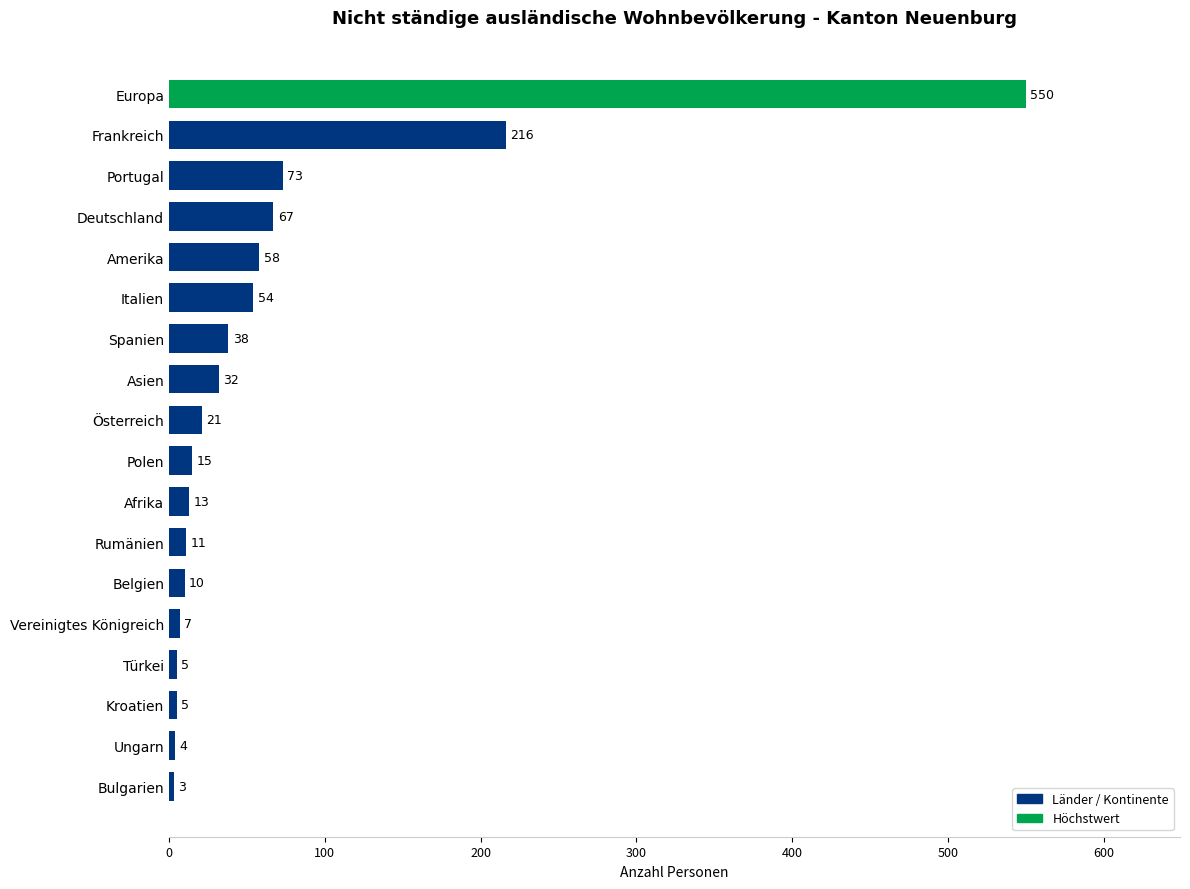

Reading top to bottom, list all the values displayed in this chart.

550	216	73	67	58	54	38	32	21	15	13	11	10	7	5	5	4	3